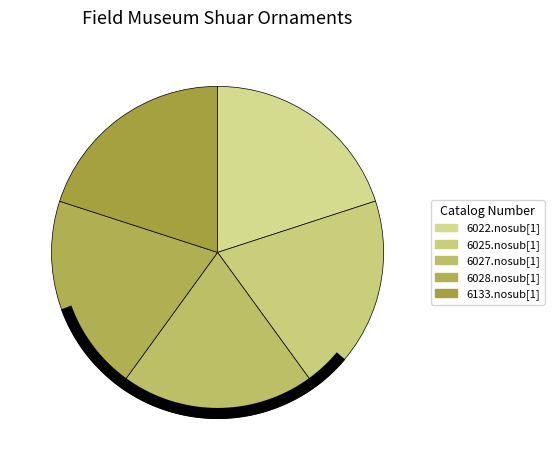

Does 6028.nosub[1] represent more than half of the total?

No